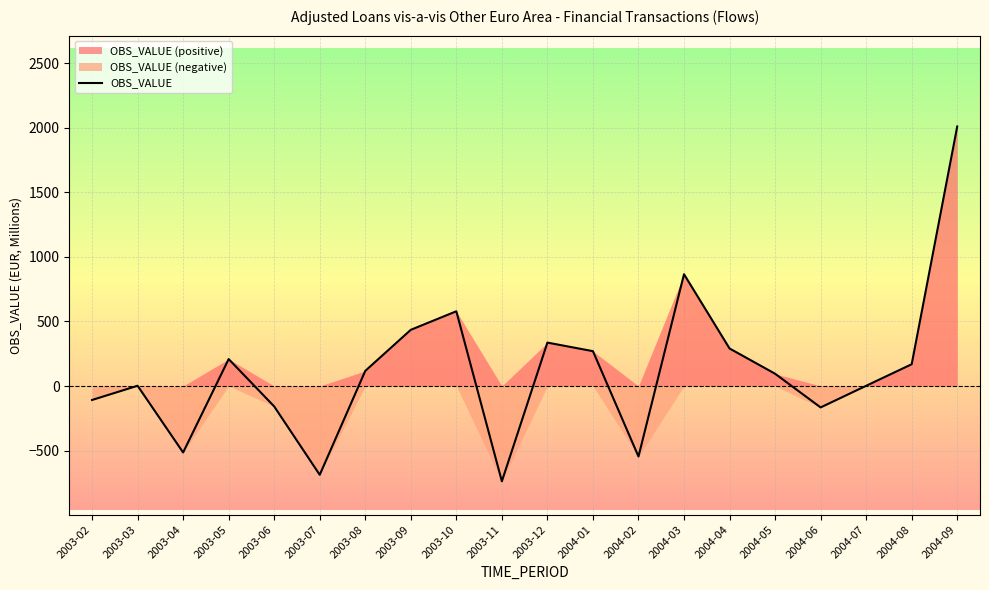

What is the greatest value displayed?

2009.3